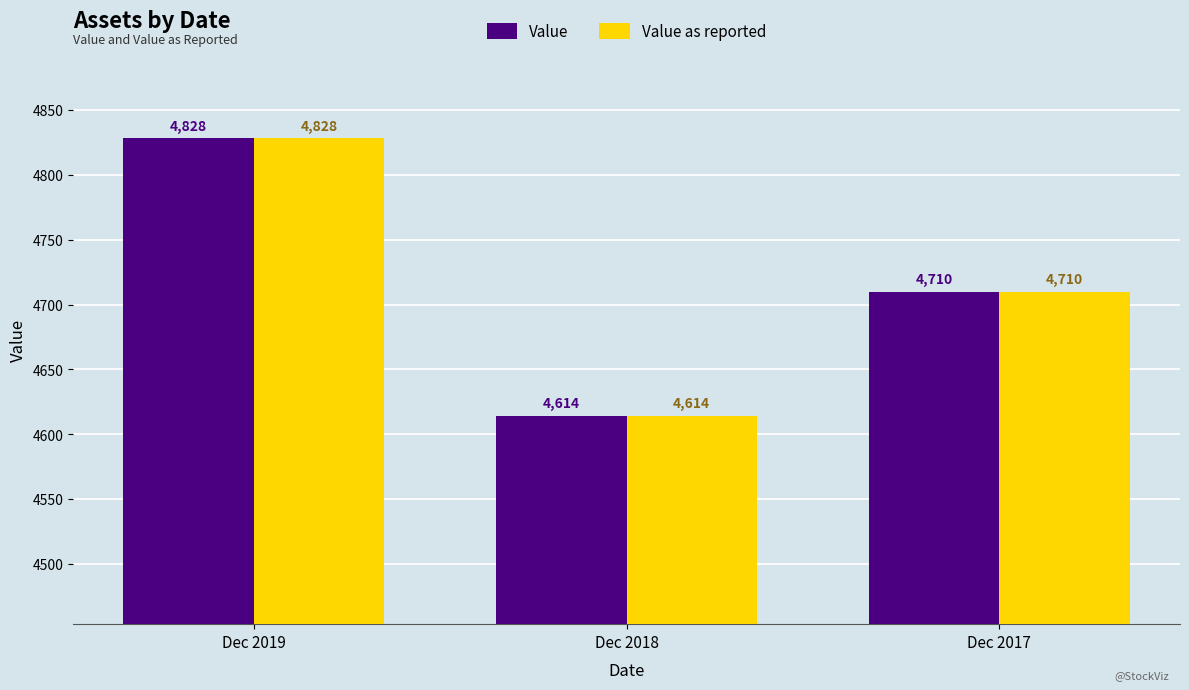

What is the value of the Value as reported bar at the 1st from the left?

4828